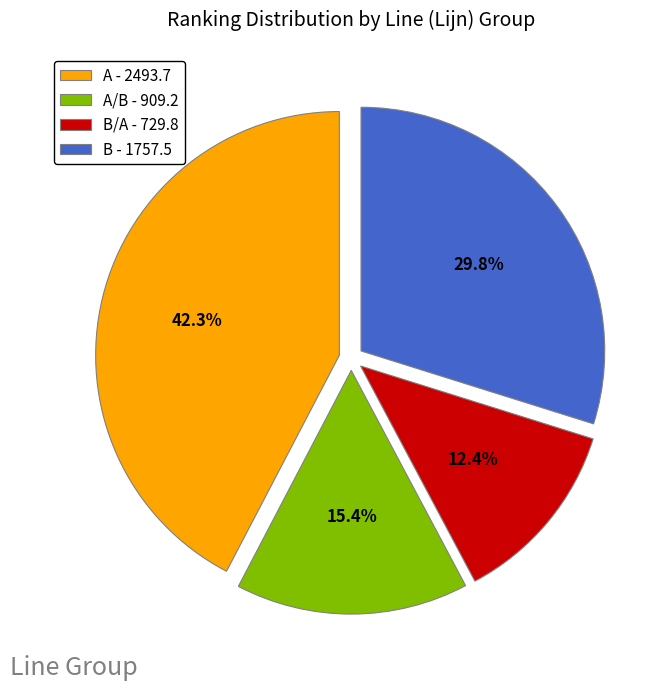

Which slice is the smallest?

B/A - 729.8